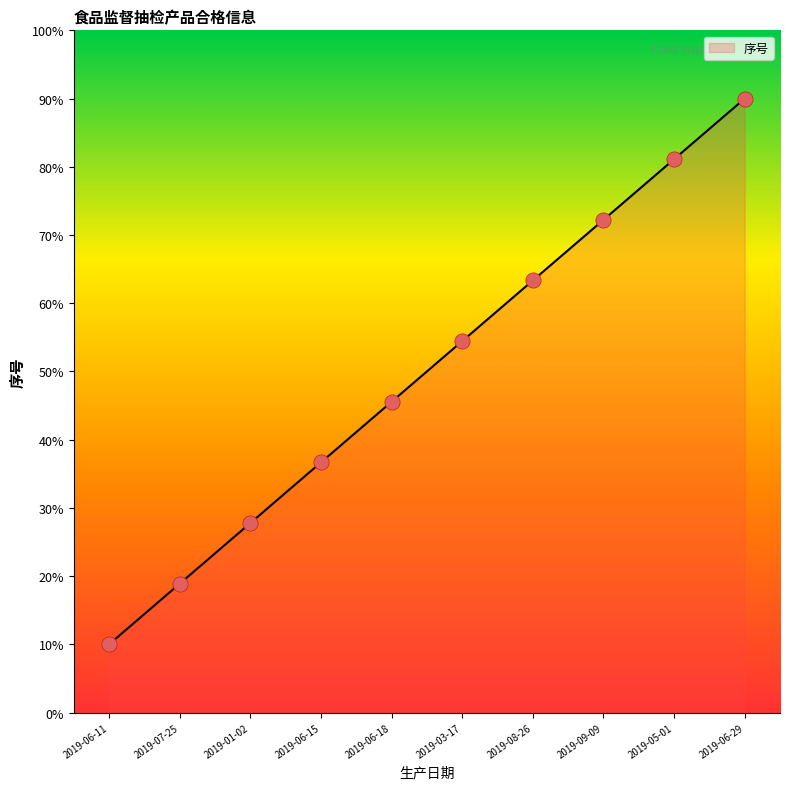

Between 2019-06-18 and 2019-09-09, which is larger?

2019-09-09